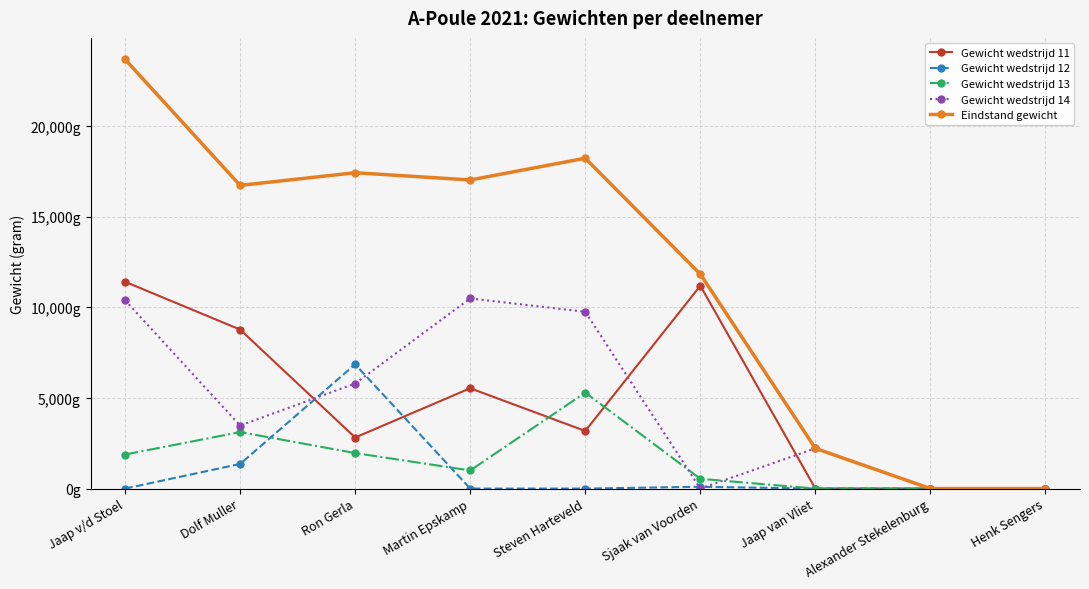

Does the chart have visible grid lines?

Yes